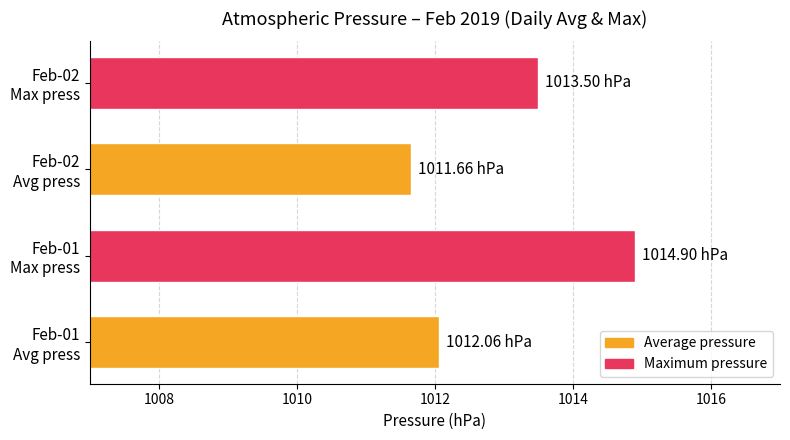

What is the sum of all values?

4052.1